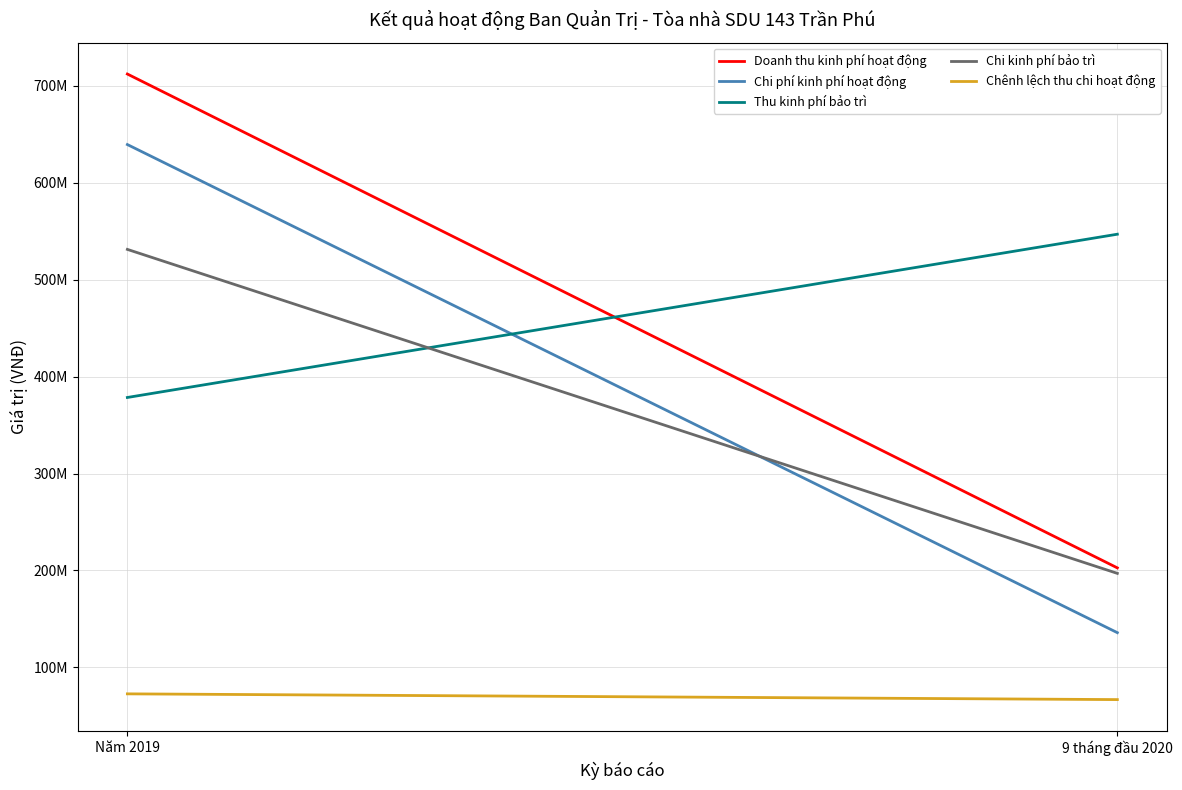

What is the spread (max minus min) of values at 9 tháng đầu 2020?

480013262